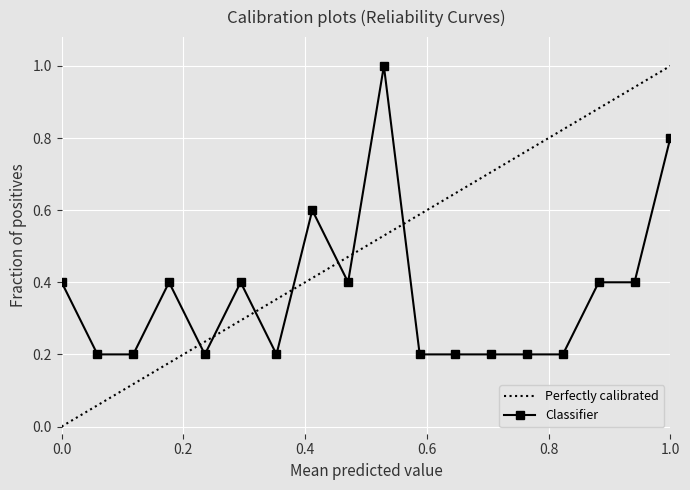

What is the highest value of the Perfectly calibrated series?

1.0